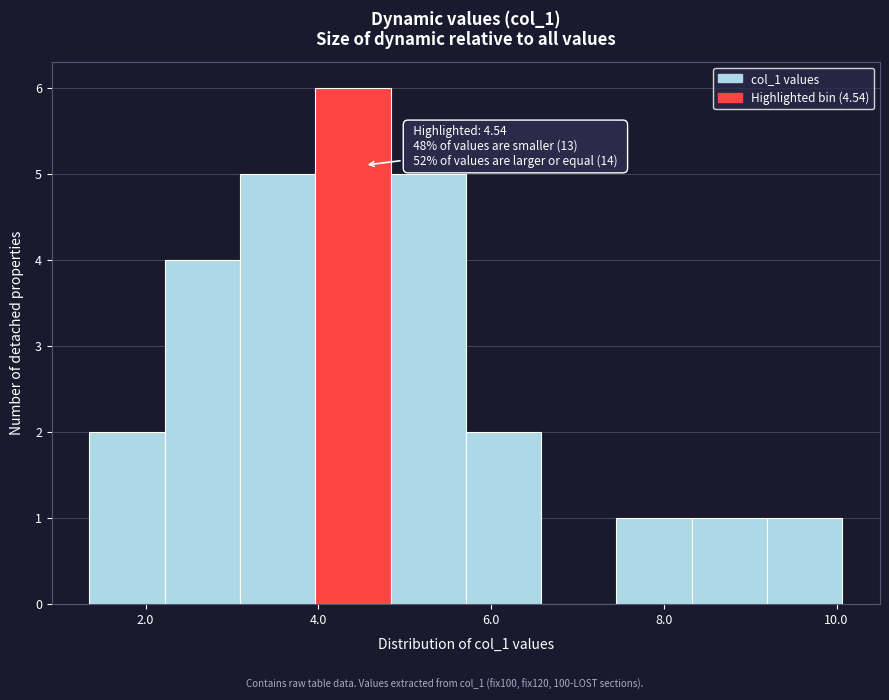

Which range on the x-axis has the tallest bar?

4.0 to 4.8